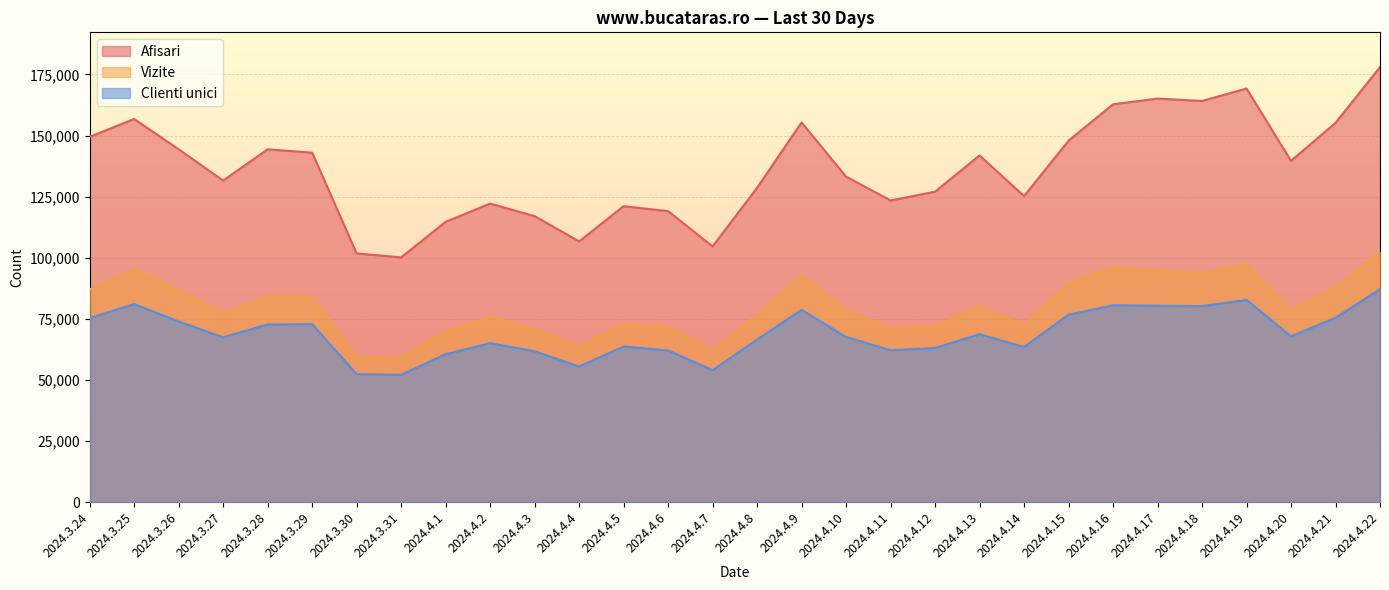

What is the difference between the maximum and second lowest values in the Clienti unici series?

34728